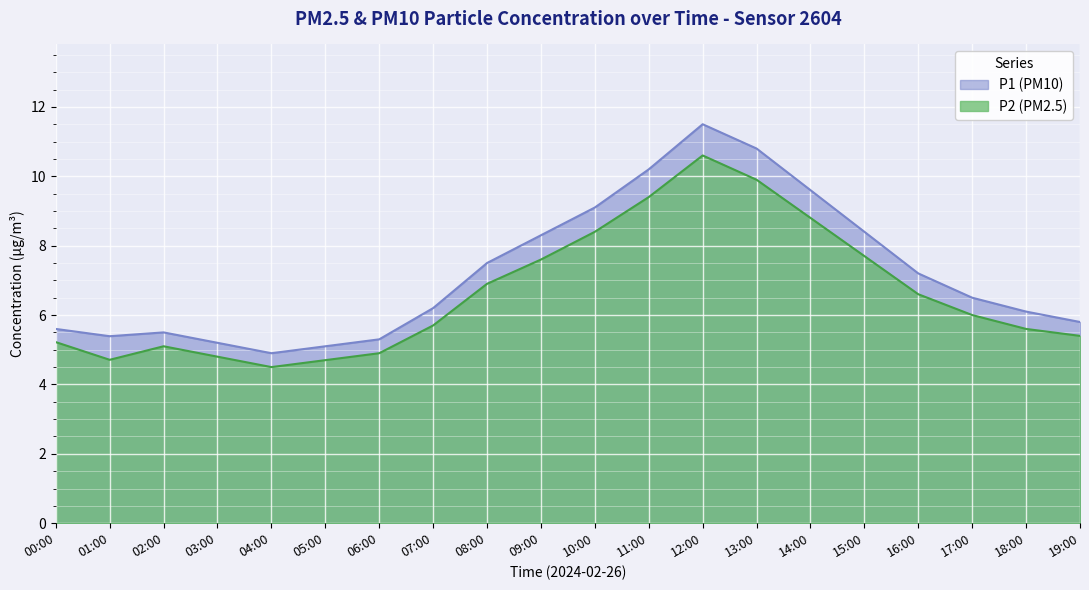

Rank the series at 04:00 from highest to lowest value.

P1 (PM10), P2 (PM2.5)